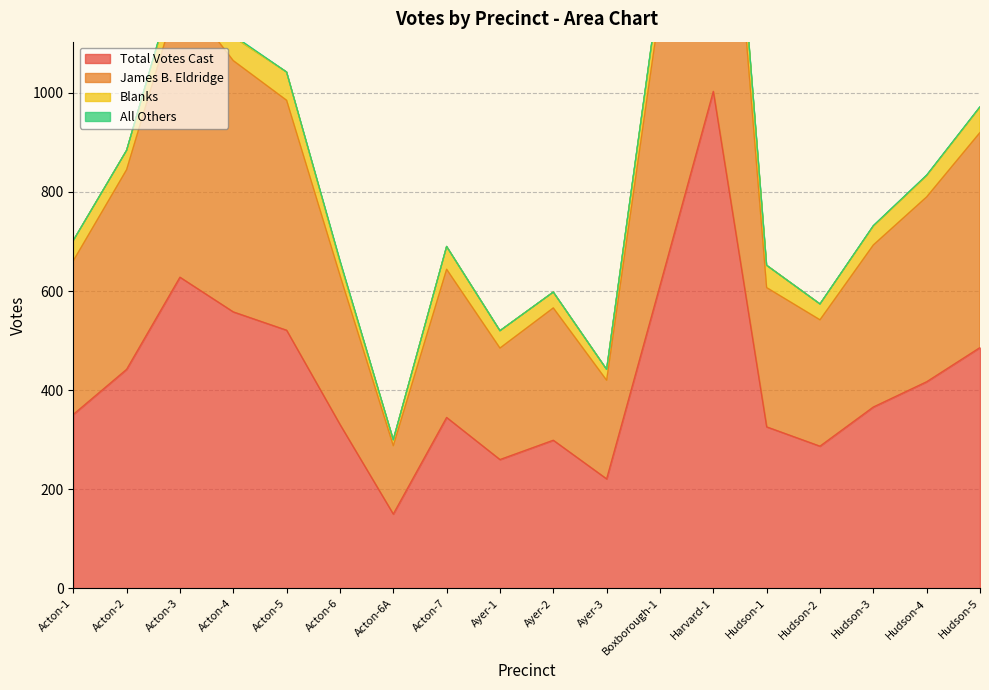

What is the highest value of the Total Votes Cast series?

1003